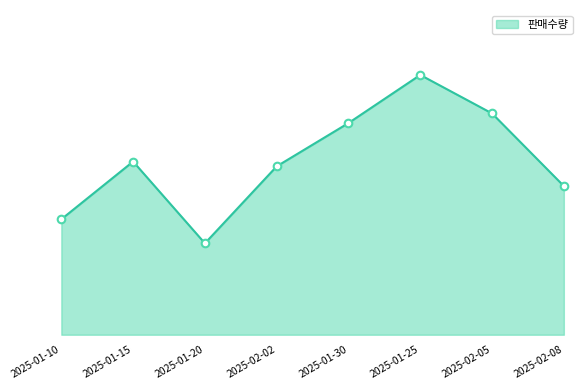

Approximately how many times larger is the value at 2025-01-15 compared to 2025-02-02?

1.0